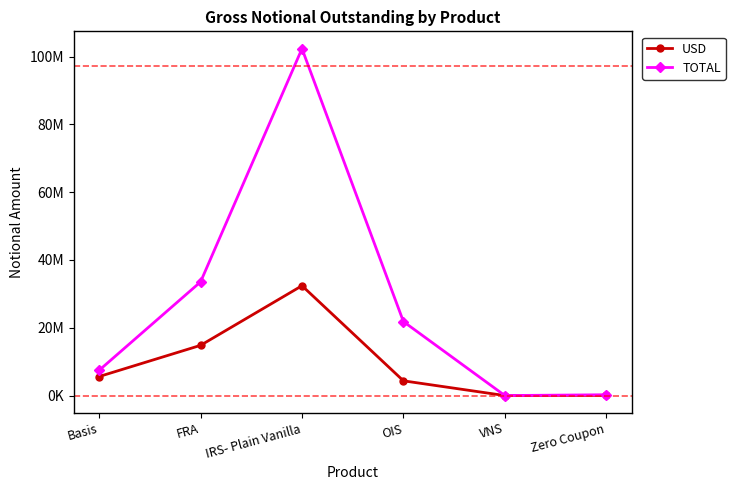

At how many categories does at least one series exceed 92870146?

1